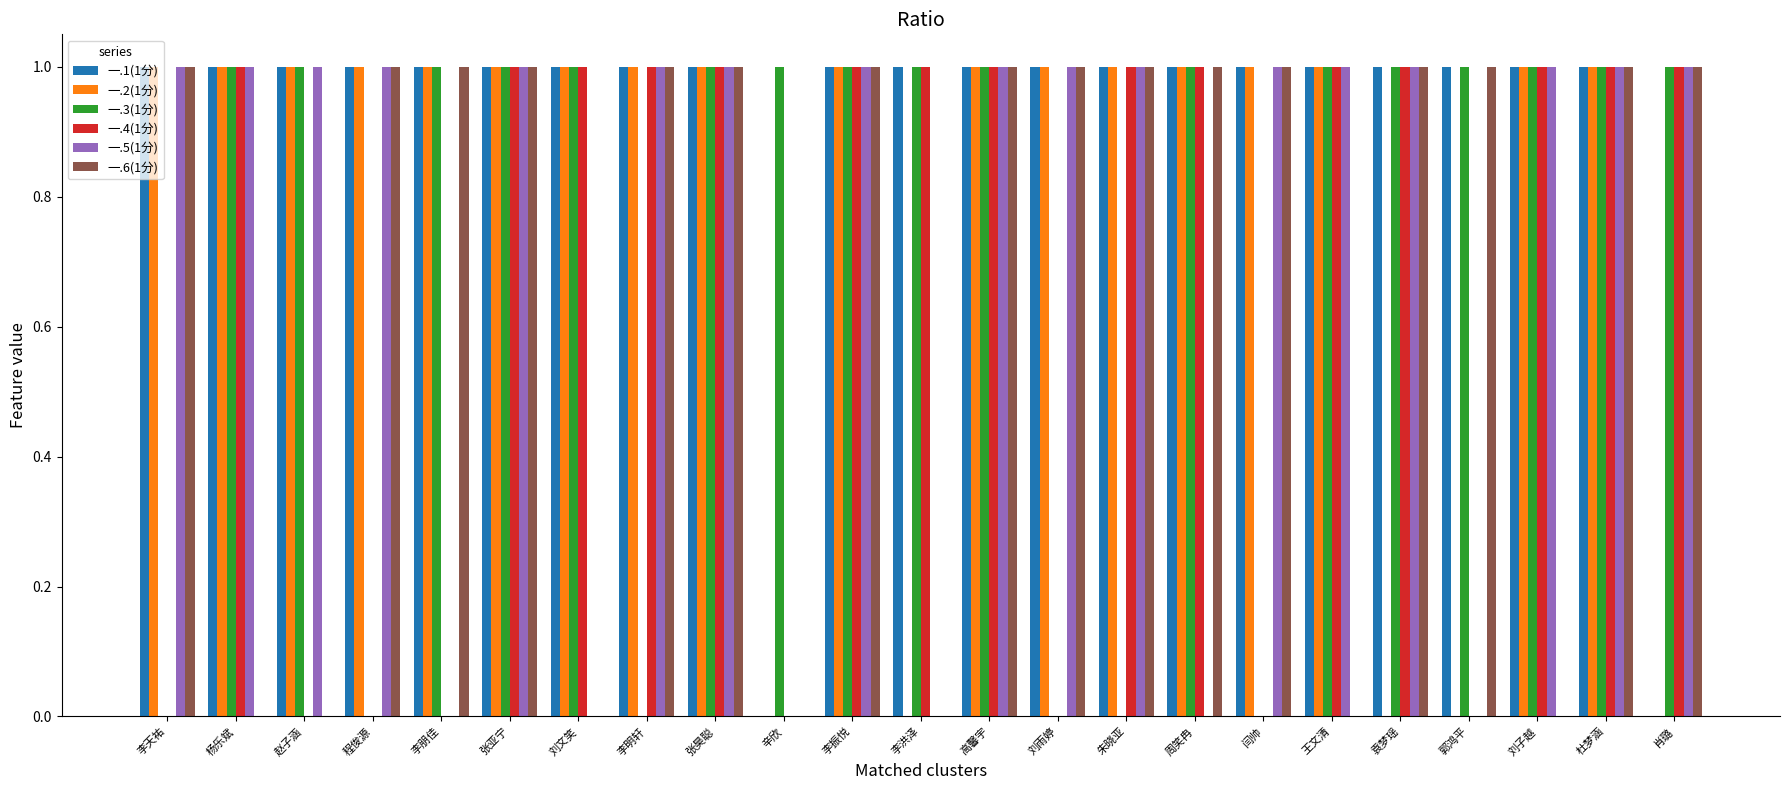

Reading right to left, extract all data points from this chart.

一.1(1分): 0	1	1	1	1	1	1	1	1	1	1	1	1	0	1	1	1	1	1	1	1	1	1
一.2(1分): 0	1	1	0	0	1	1	1	1	1	1	0	1	0	1	1	1	1	1	1	1	1	1
一.3(1分): 1	1	1	1	1	1	0	1	0	0	1	1	1	1	1	0	1	1	1	0	1	1	0
一.4(1分): 1	1	1	0	1	1	0	1	1	0	1	1	1	0	1	1	1	1	0	0	0	1	0
一.5(1分): 1	1	1	0	1	1	1	0	1	1	1	0	1	0	1	1	0	1	0	1	1	1	1
一.6(1分): 1	1	0	1	1	0	1	1	1	1	1	0	1	0	1	1	0	1	1	1	0	0	1